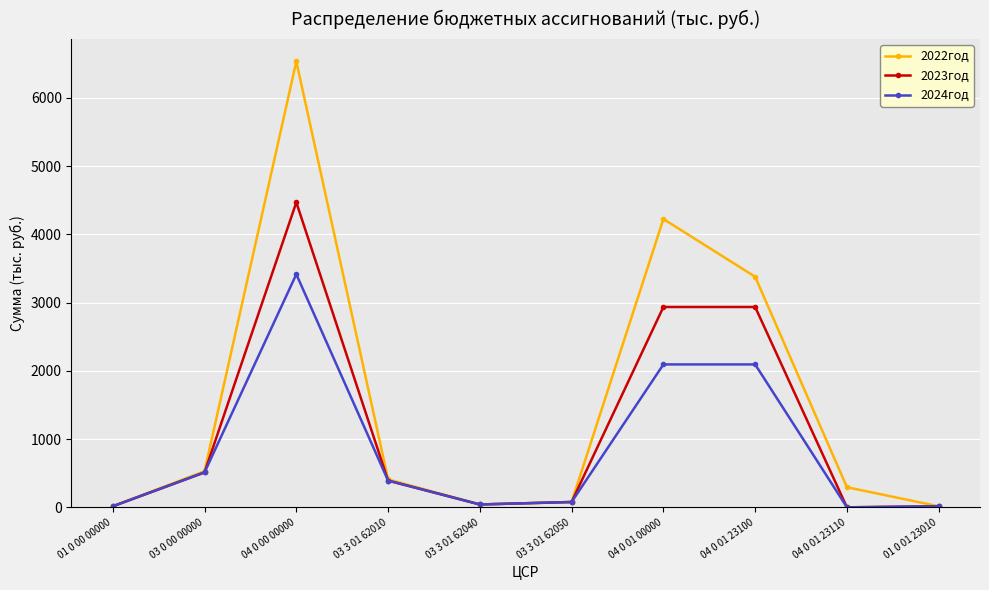

What position from the right is 01 0 00 00000?

10